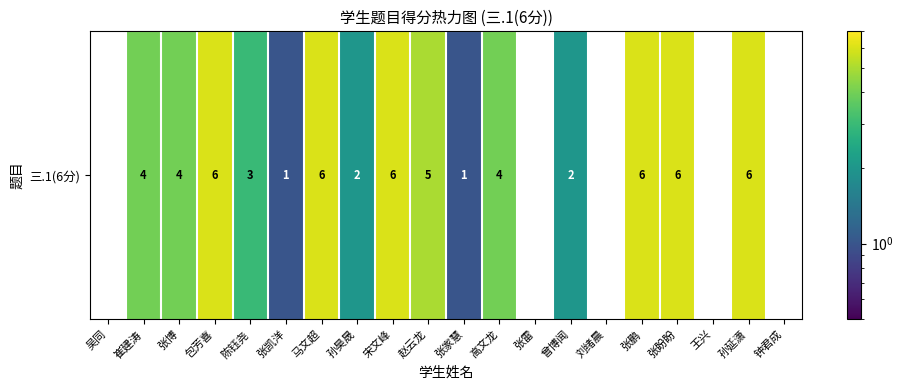

Rank the categories by value from highest to lowest.

包芳喜, 马文超, 宋文峰, 张鹏, 张盼盼, 孙延潇, 赵云龙, 崔建涛, 张博, 高文龙, 陈钰尧, 孙昊晟, 曾博闻, 张凯洋, 张家慧, 吴同, 张雷, 刘绪晨, 王兴, 钟君成